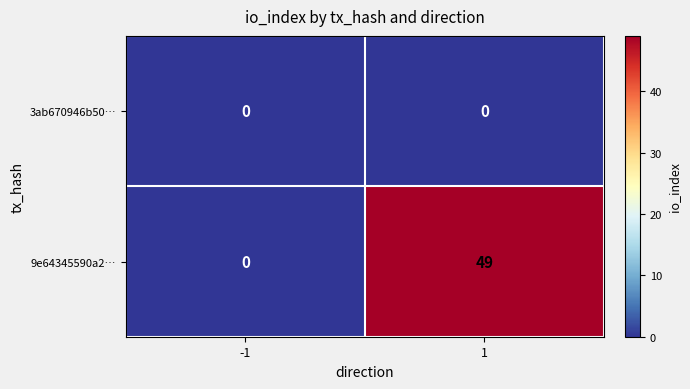

Reading left to right, list all the values displayed in this chart.

3ab670946b50…: -1=0	1=0
9e64345590a2…: -1=0	1=49